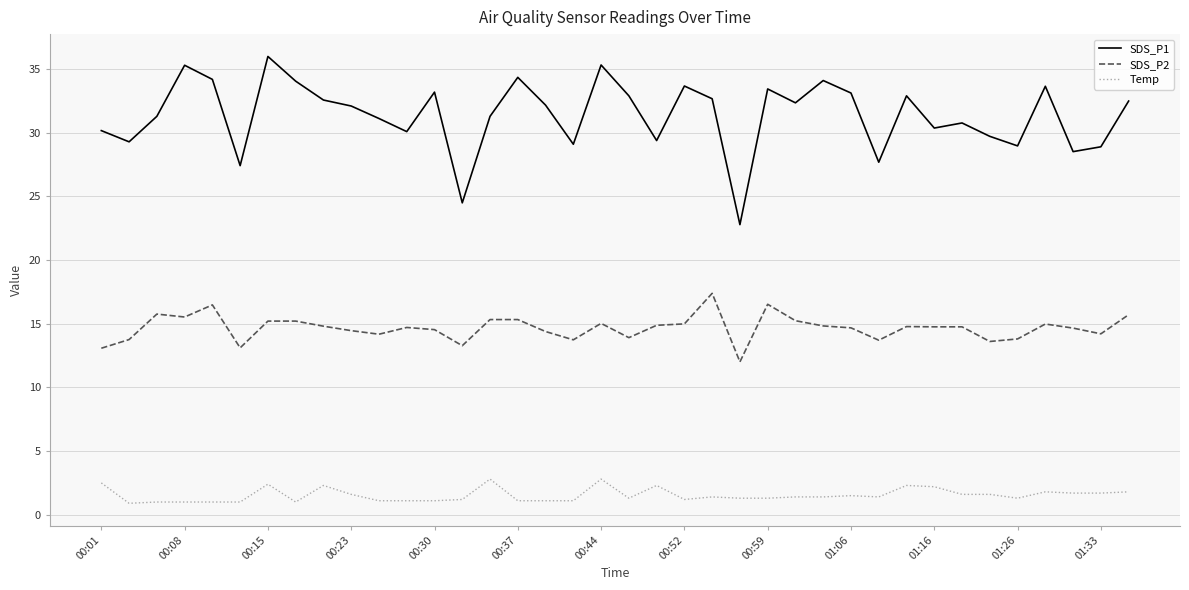

What is the difference between the maximum and minimum values in the SDS_P2 series?

5.4